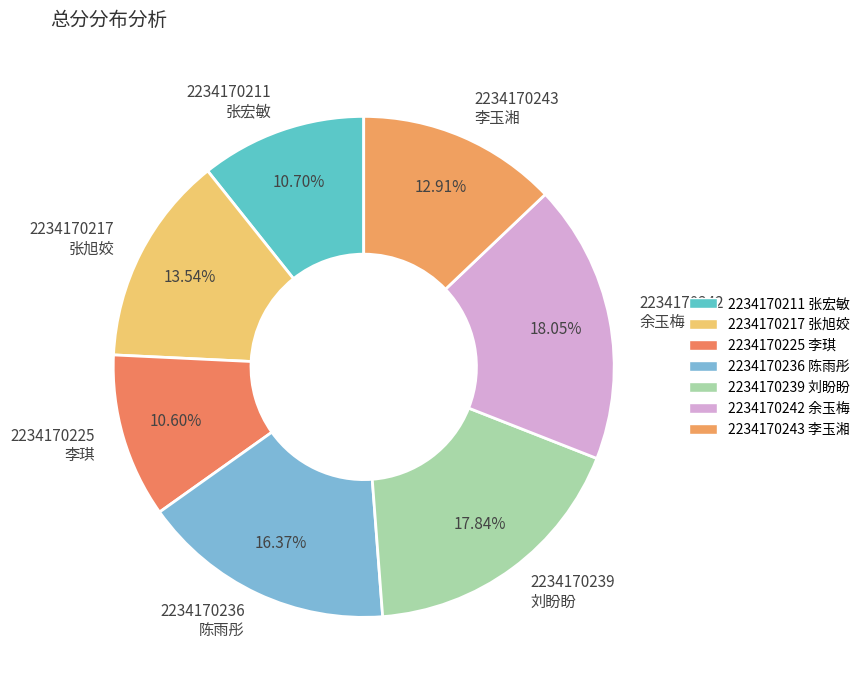

Does any single category account for the majority?

No